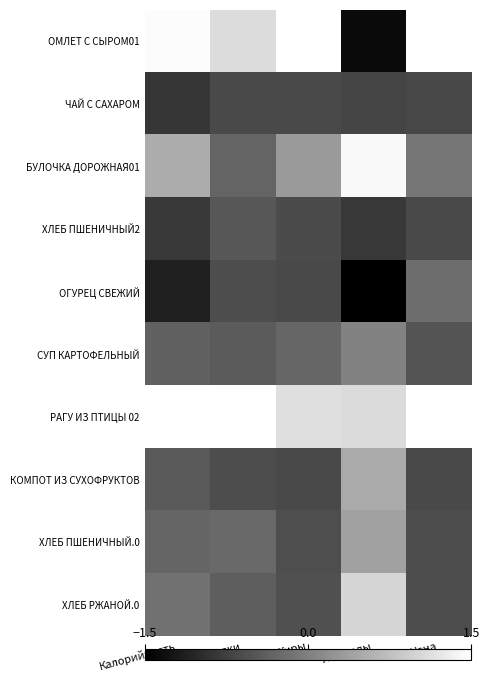

What is the greatest value displayed?

2.6